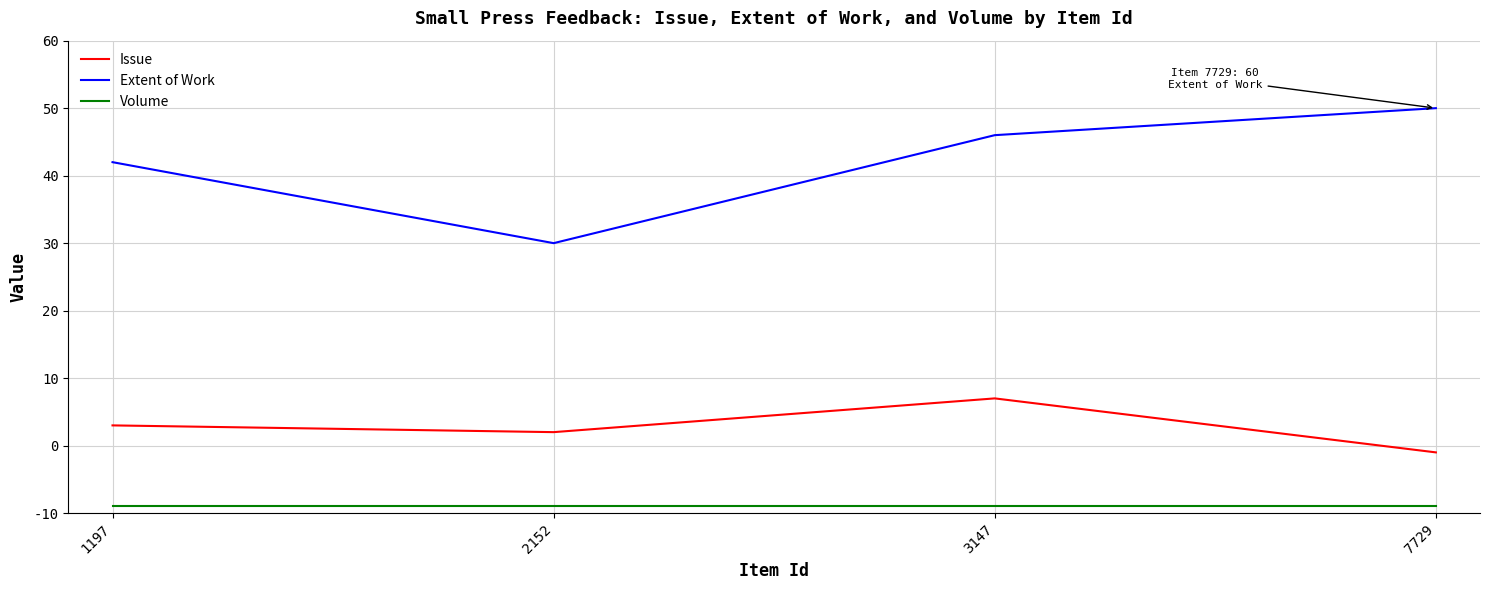

Which category has the lowest value in the Extent of Work series?

2152